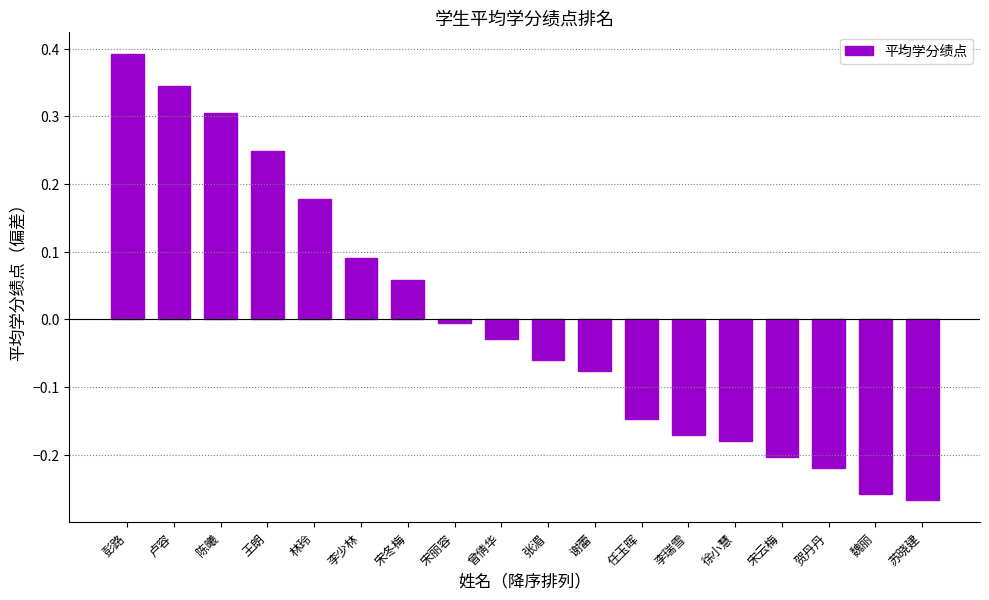

Which category has the highest value across all series?

彭路